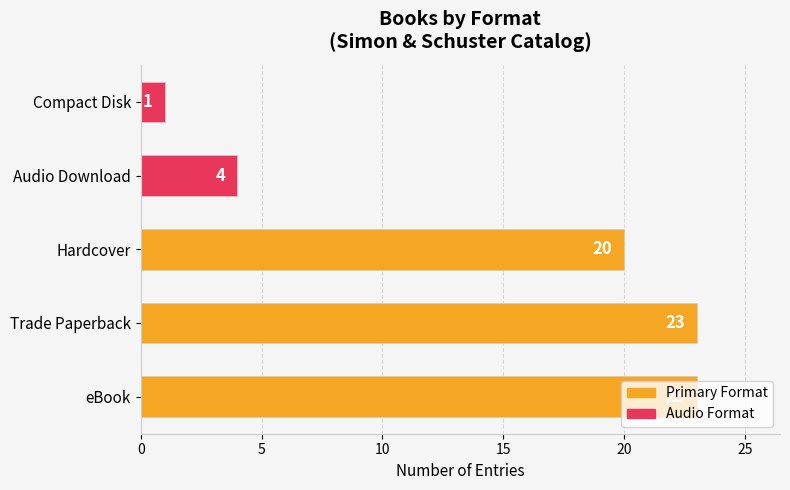

At which category does the chart reach its minimum across all series?

Compact Disk